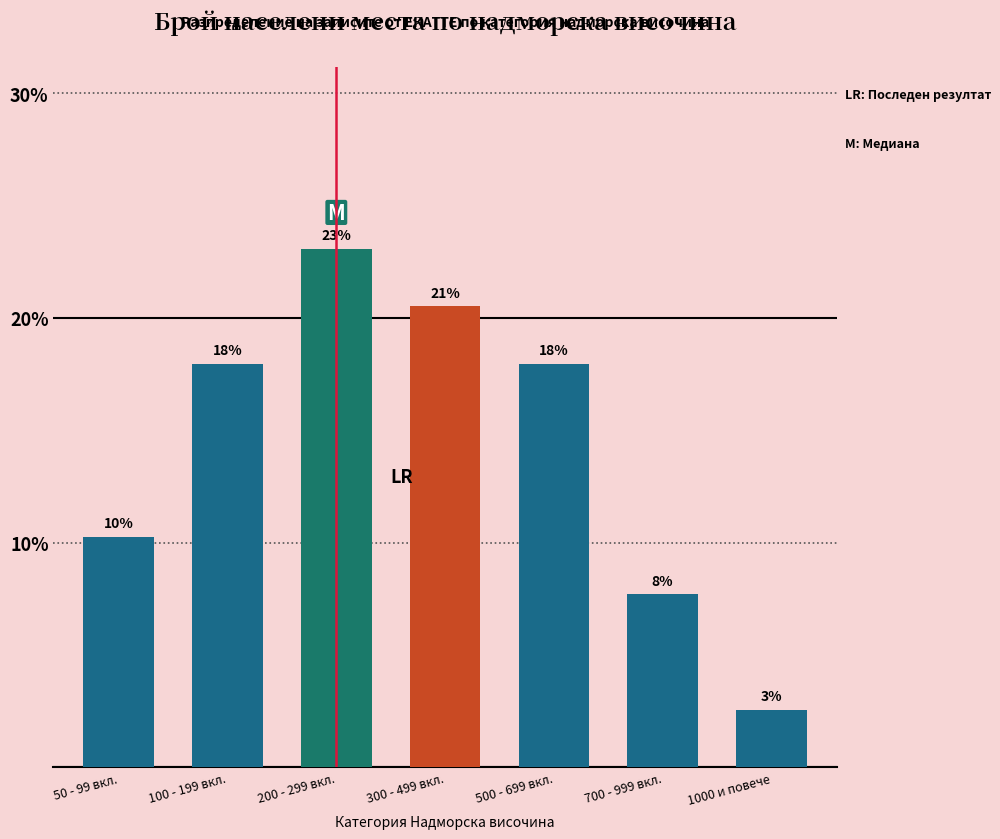

What is the value of the 6th bar from the left?

7.7